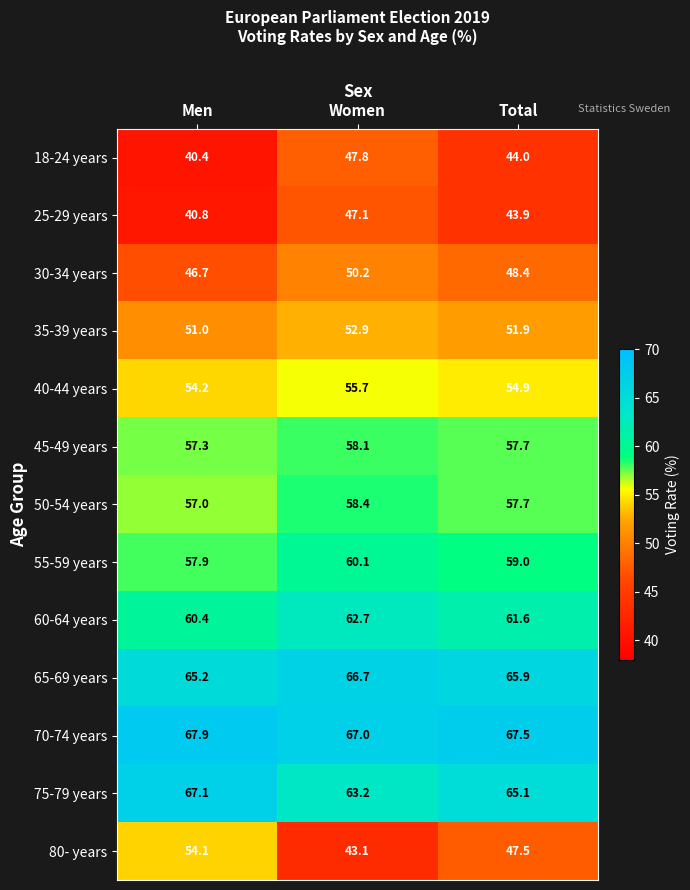

At which category is the sum across all series the highest?

Women